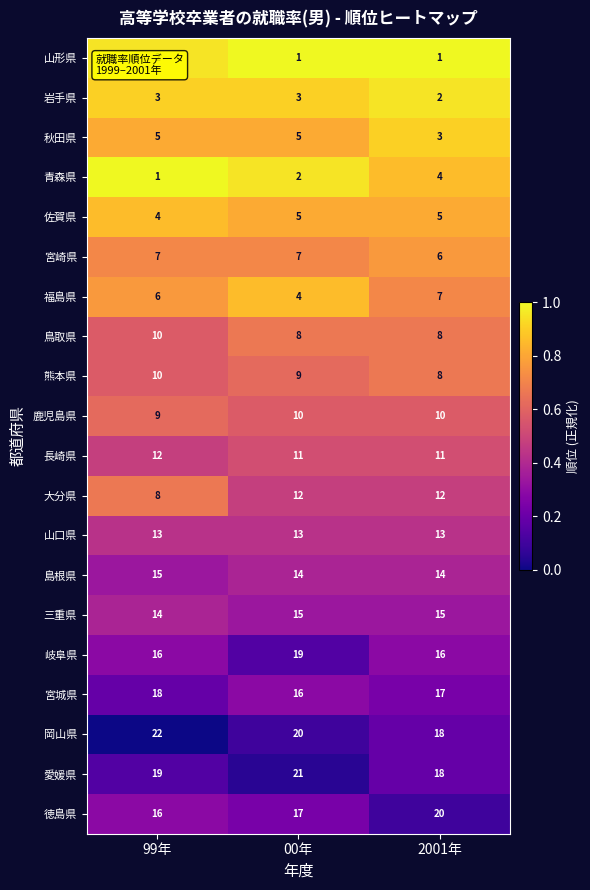

How many 佐賀県 values are between 4 and 5?

3